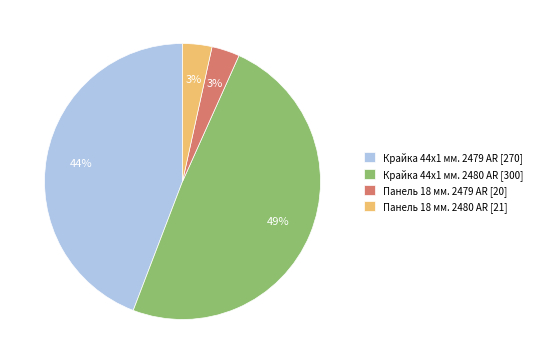

To the nearest percent, what is the average slice percentage?

25%